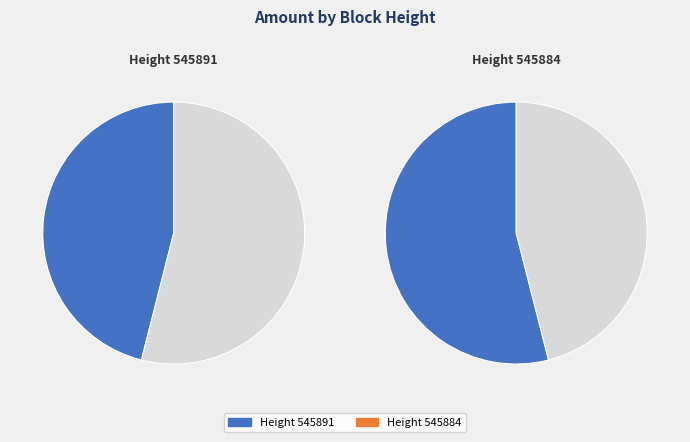

To the nearest percent, what portion does 545884 represent?

54%